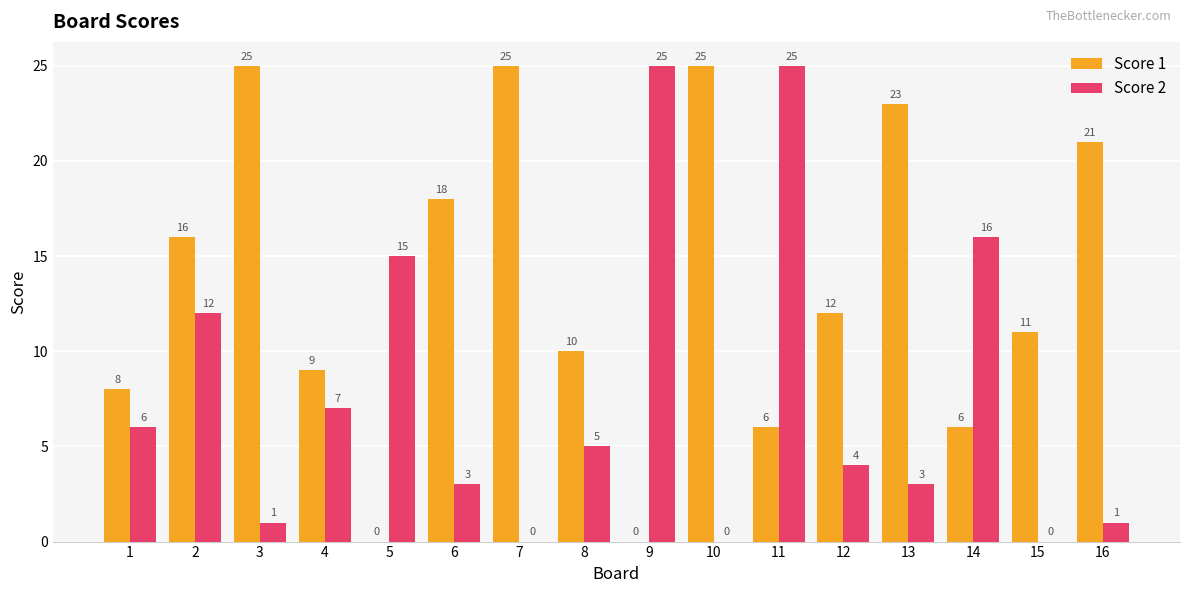

What is the total value across all series at 12?

16